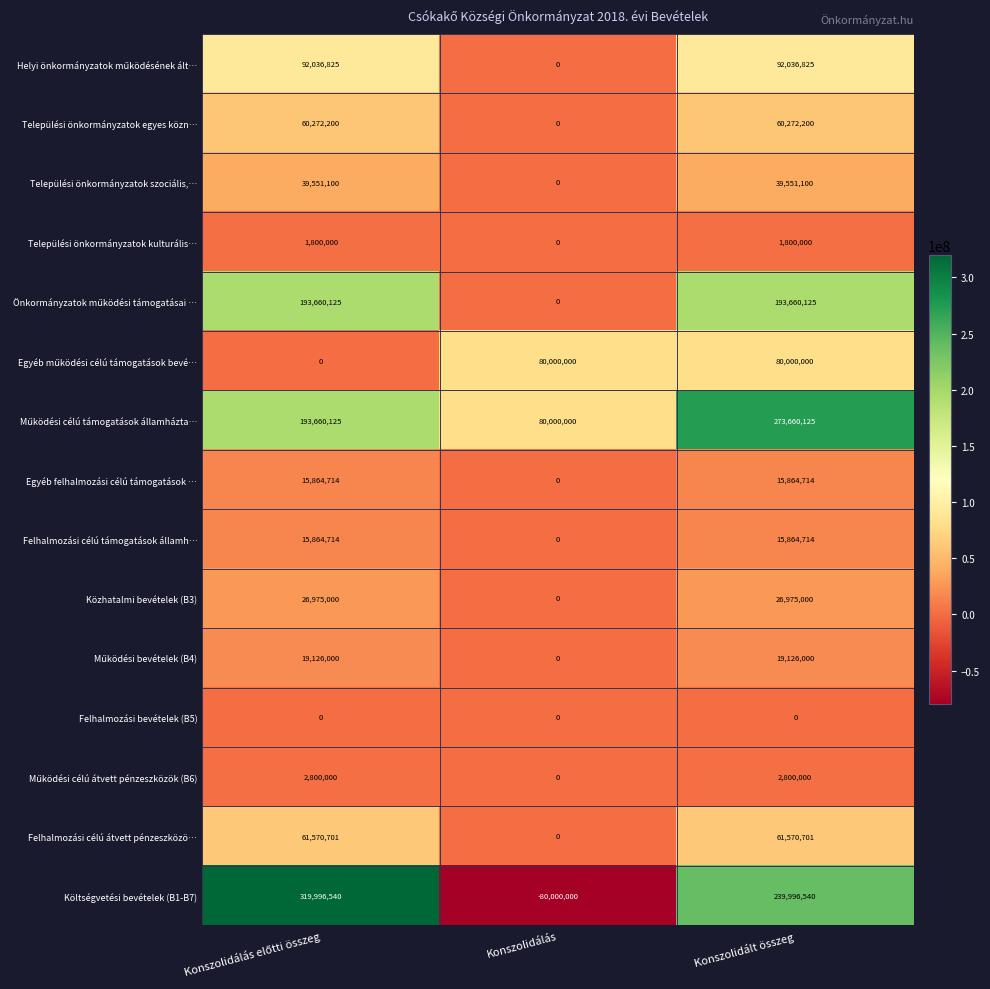

Is it true that Települési önkormányzatok szociális,… equals 0 at Konszolidálás?

True